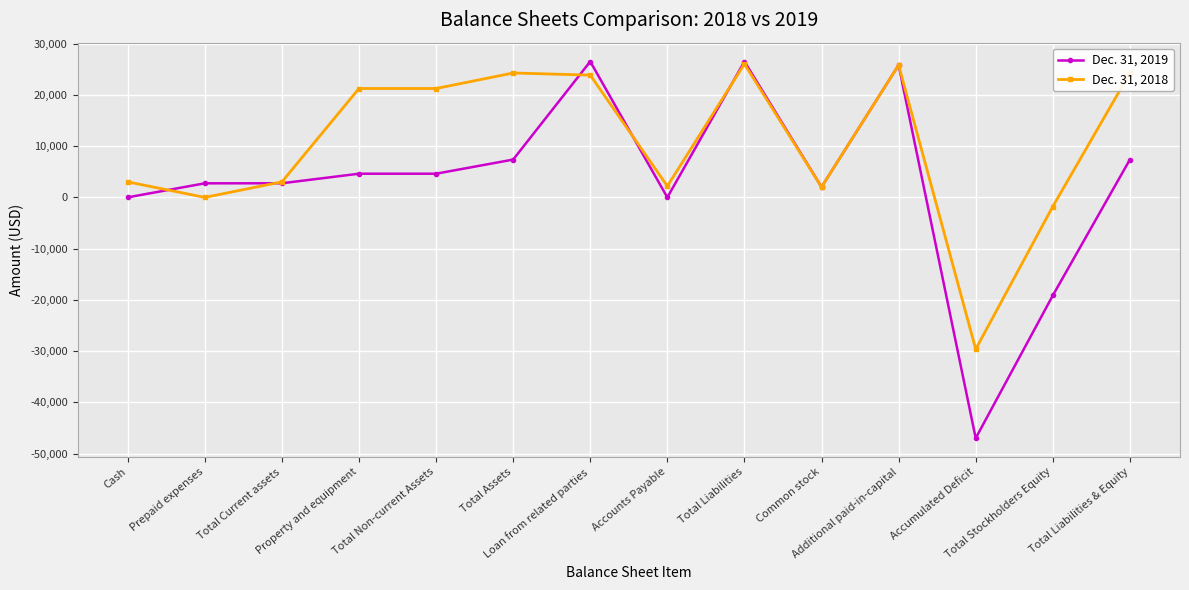

What is the average value of the Dec. 31, 2018 series?

10407